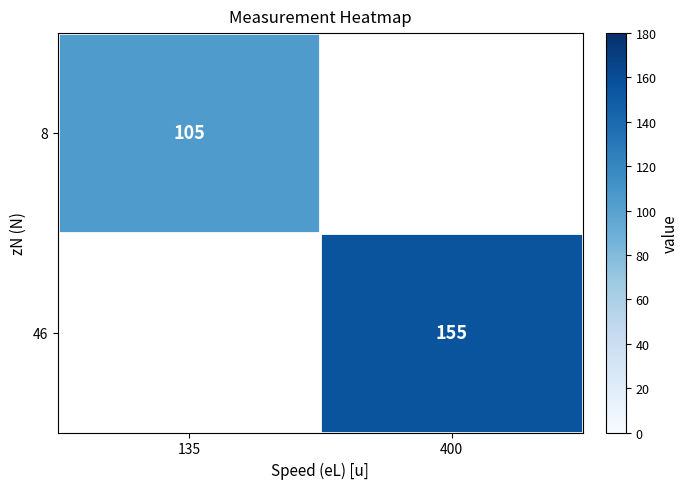

Count the number of categories in the chart.

2